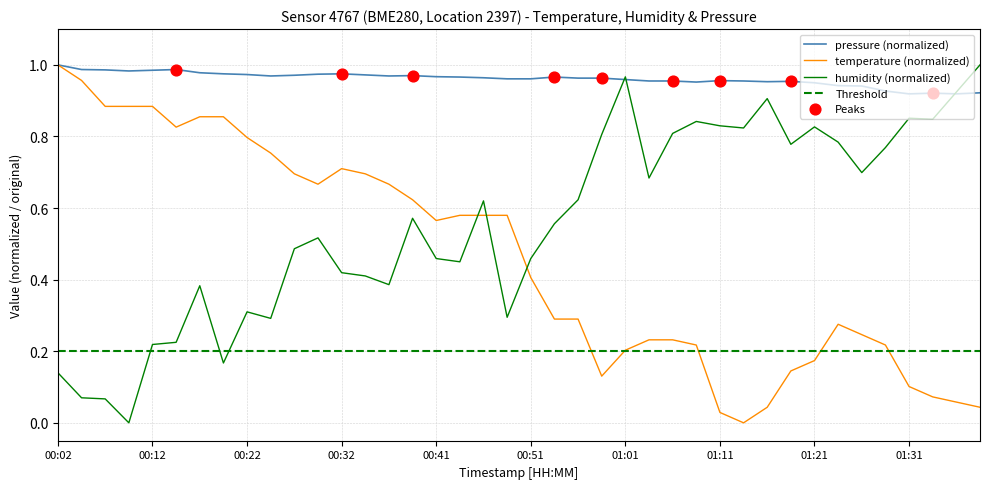

Which series has the widest spread of Y values?

temperature